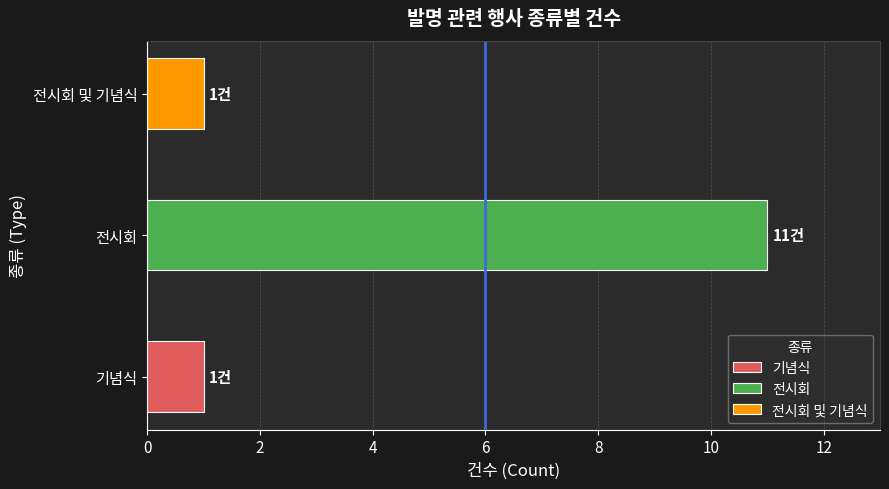

Reading bottom to top, extract all data points from this chart.

기념식=1	전시회=11	전시회 및 기념식=1